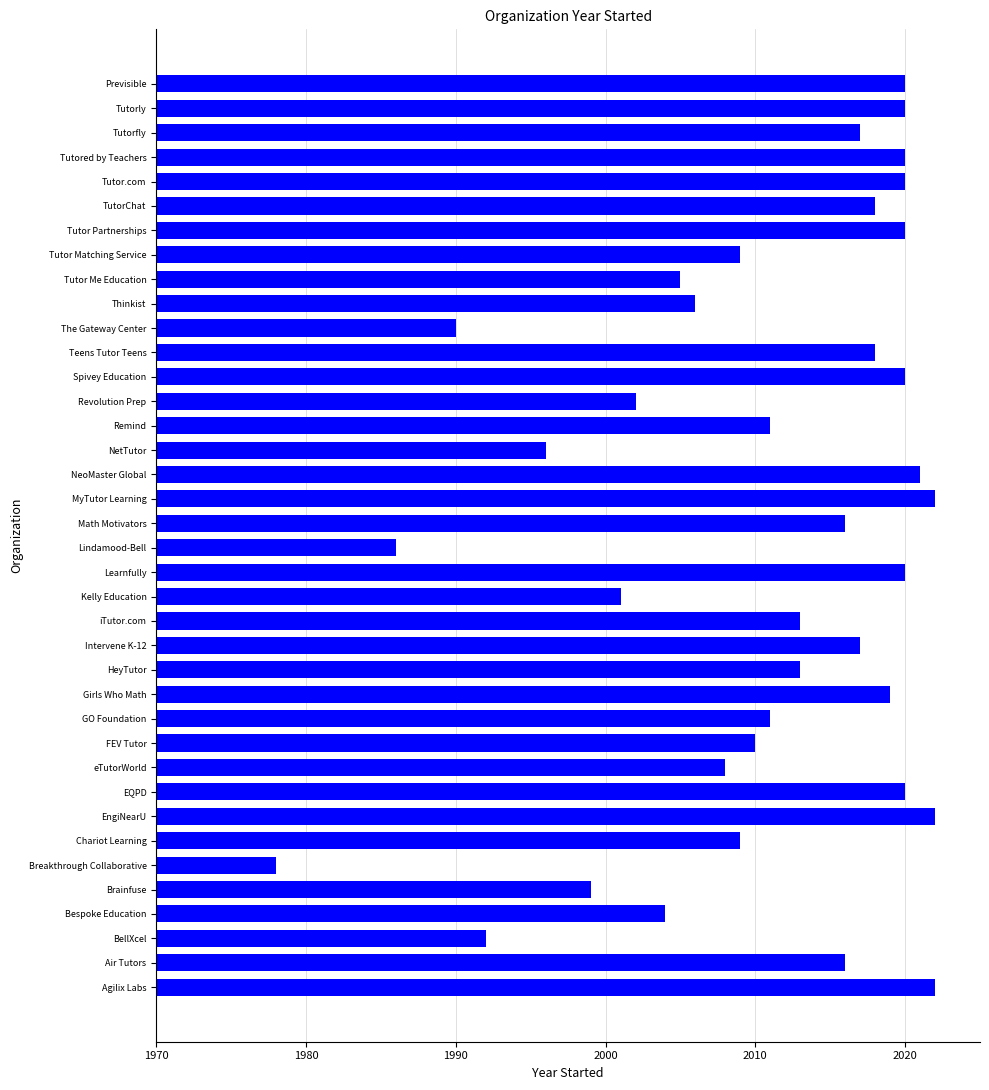

What is the approximate value at Tutored by Teachers?

2020